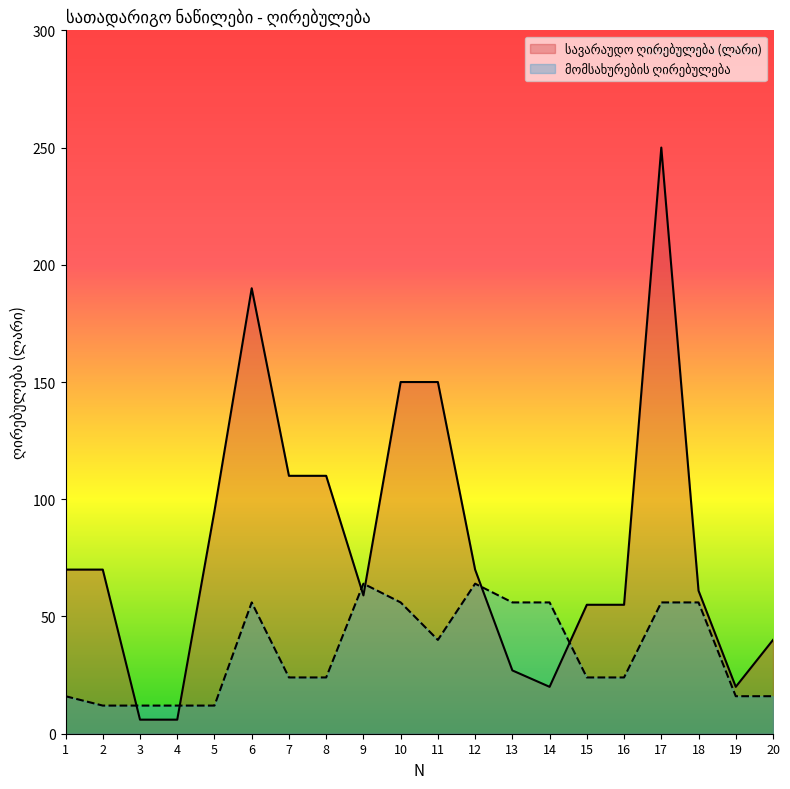

What is the sum of the სავარაუდო ღირებულება (ლარი) values at 14 and 16?

75